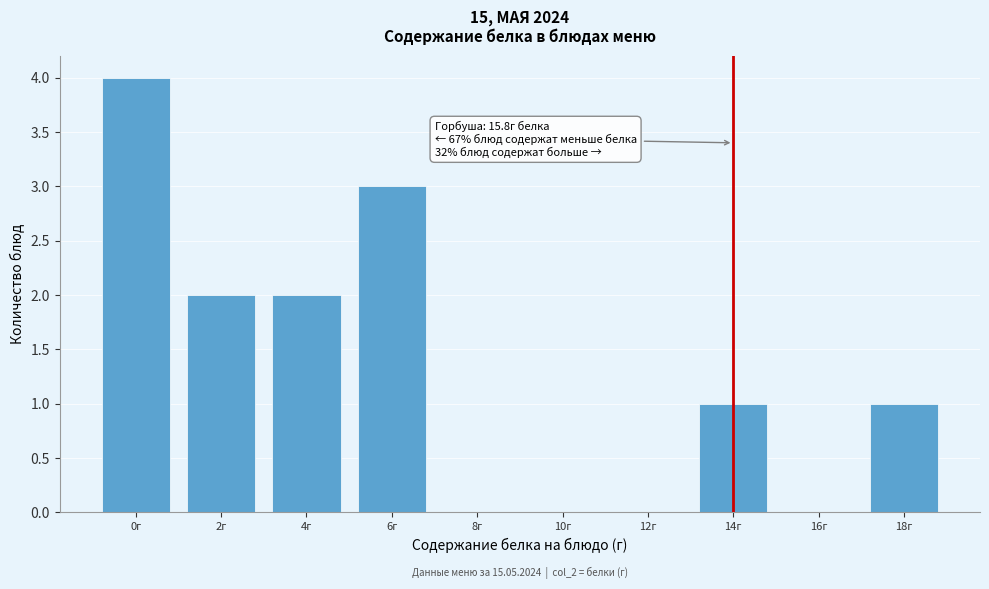

Reading right to left, transcribe all the data shown in this chart.

18г=1	16г=0	14г=1	12г=0	10г=0	8г=0	6г=3	4г=2	2г=2	0г=4